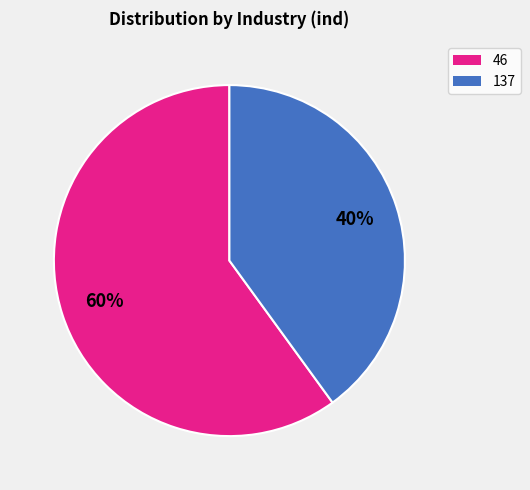

How many slices are in this pie chart?

2